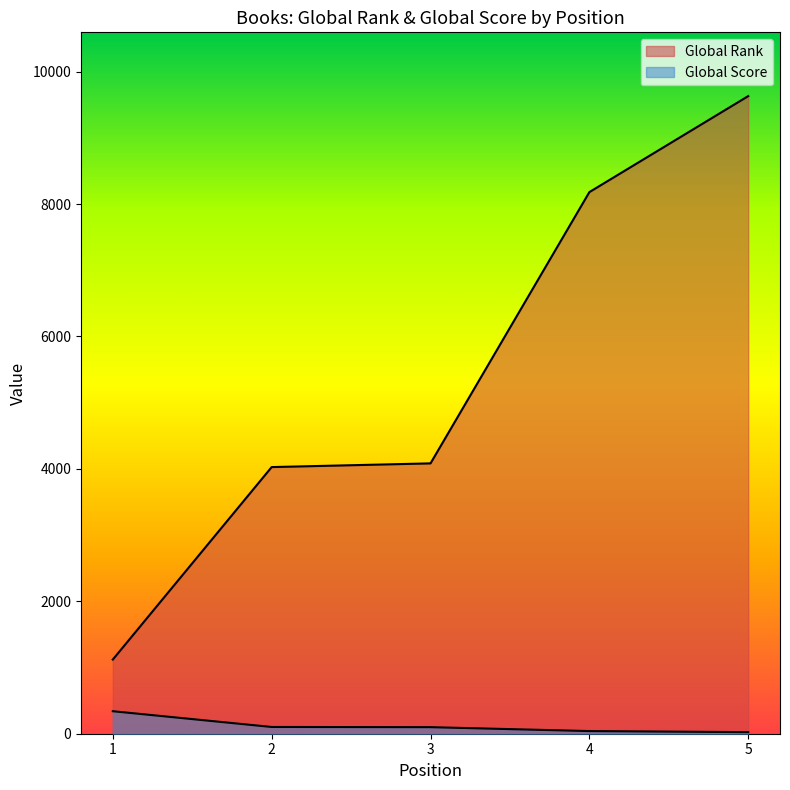

Rank the series by their average value, from lowest to highest.

Global Score, Global Rank